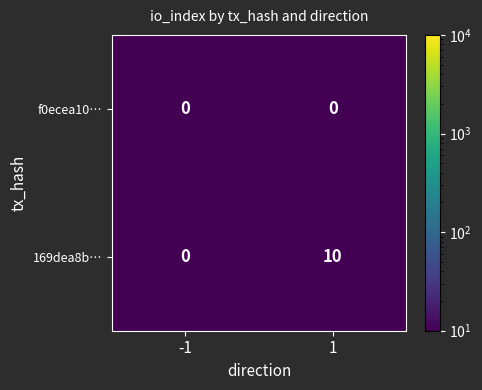

Rank the series at 1 from lowest to highest value.

f0ecea10…, 169dea8b…